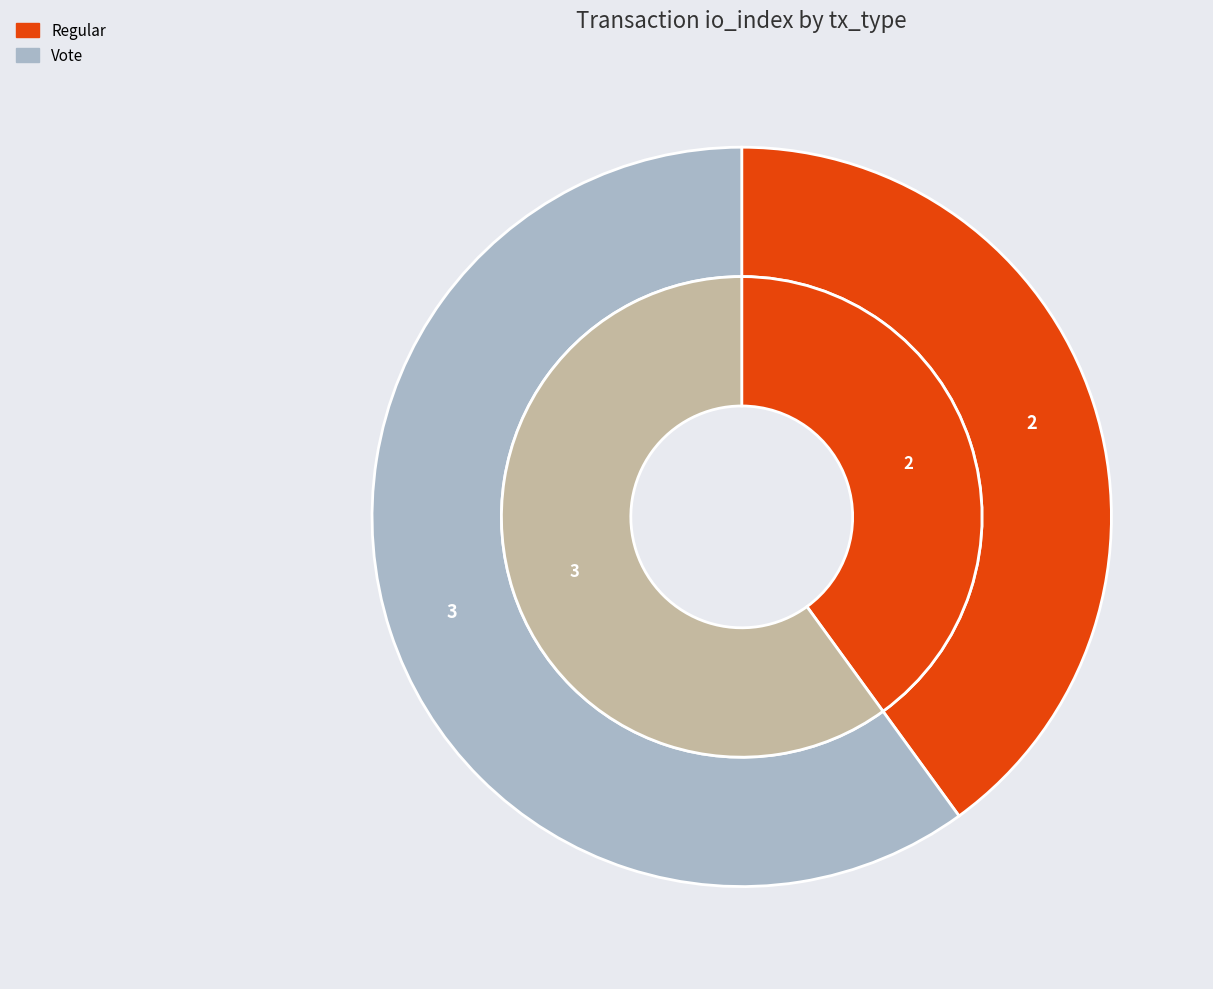

What is the total percentage of Regular (io_index=2) and Vote (io_index=3)?

100.0%